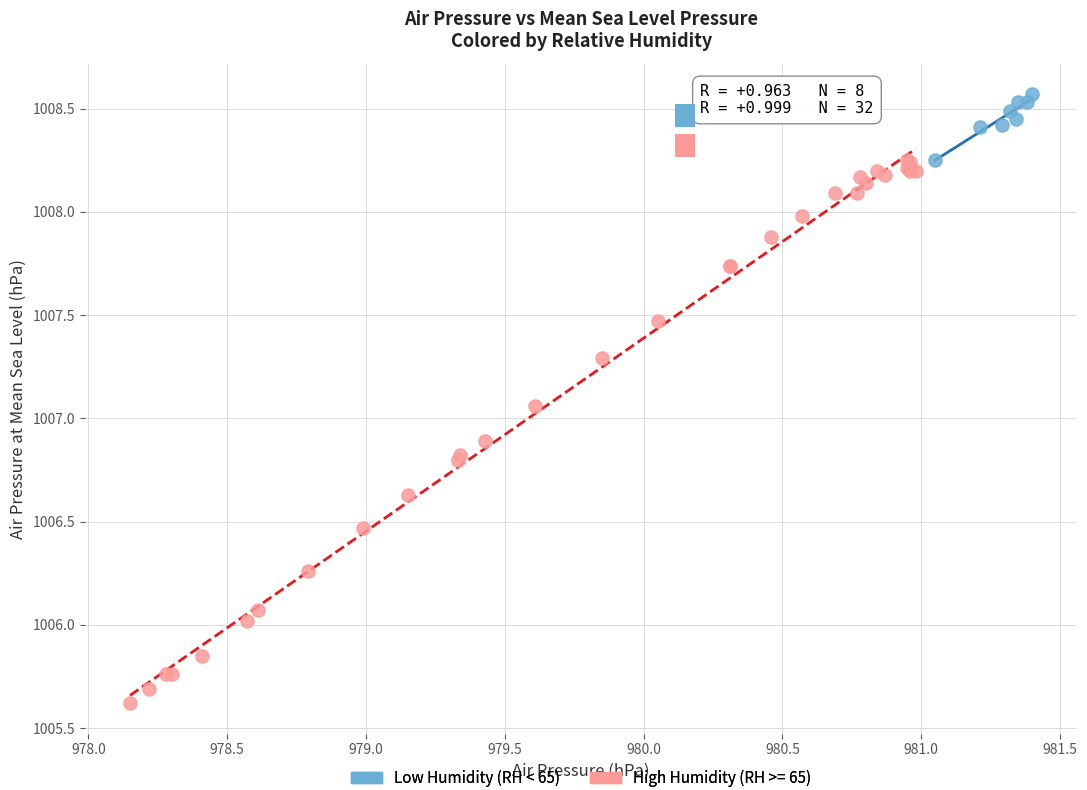

Which series reaches the maximum Y coordinate?

Low Humidity (RH < 65)